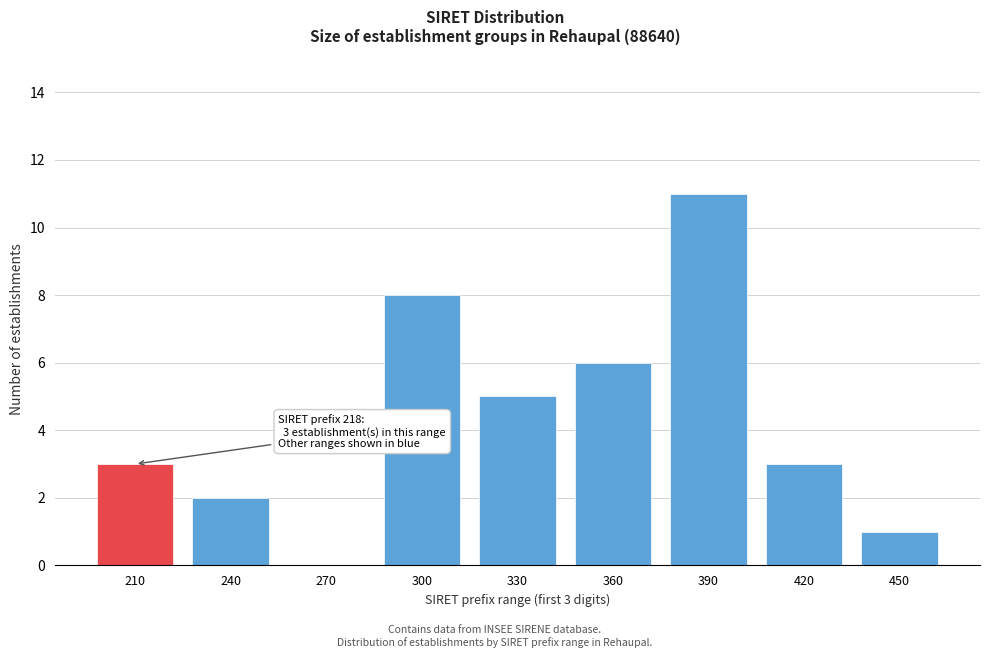

Reading left to right, extract all data points from this chart.

210=3	240=2	270=0	300=8	330=5	360=6	390=11	420=3	450=1